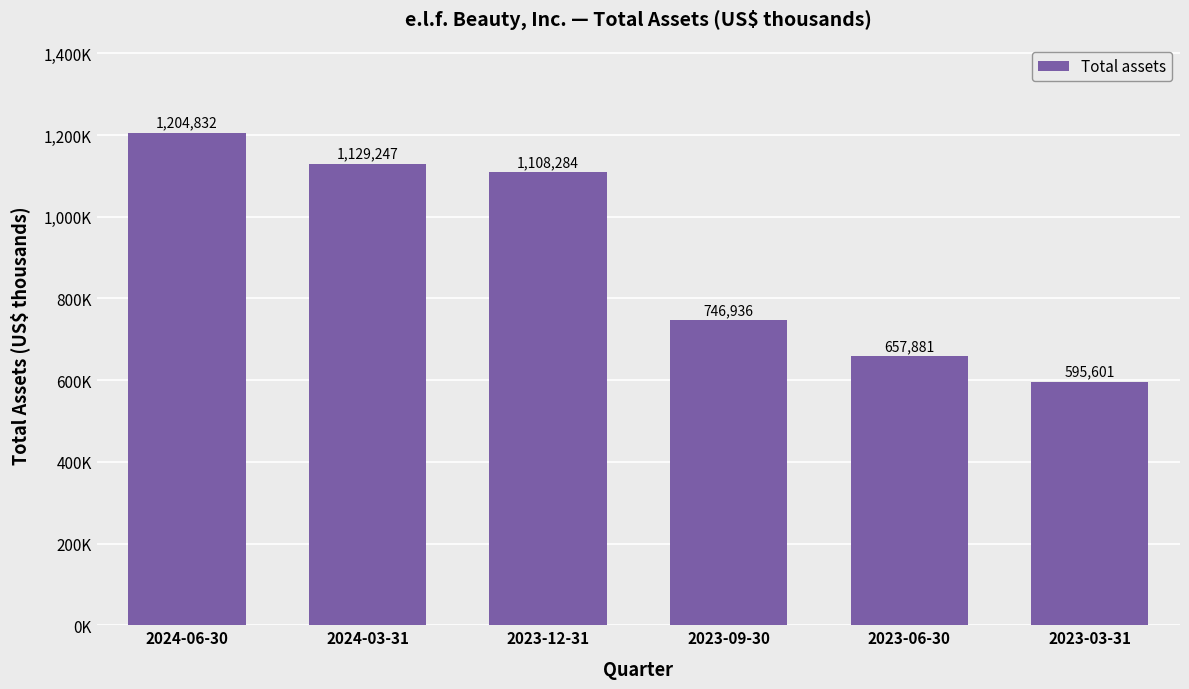

Does the chart contain any negative values?

No